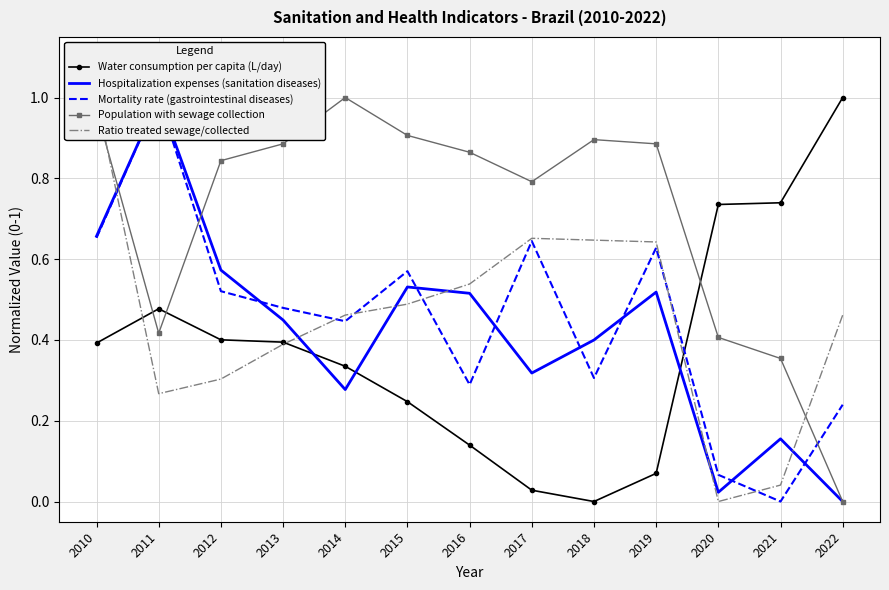

True or false: Hospitalization expenses (sanitation diseases) has a value of 0.3 at 2013.

False